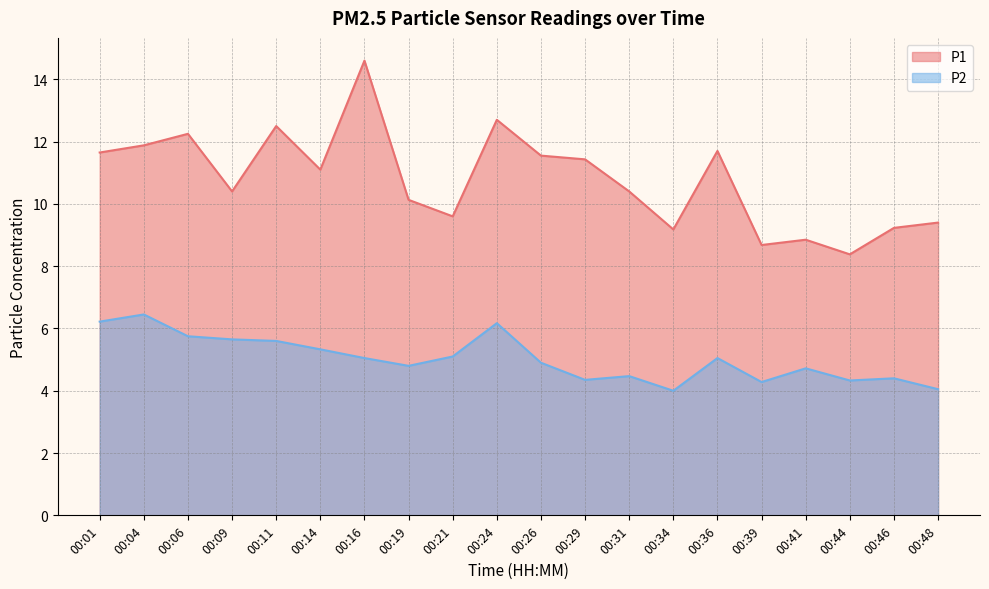

True or false: P2 and P1 cross at least once.

False